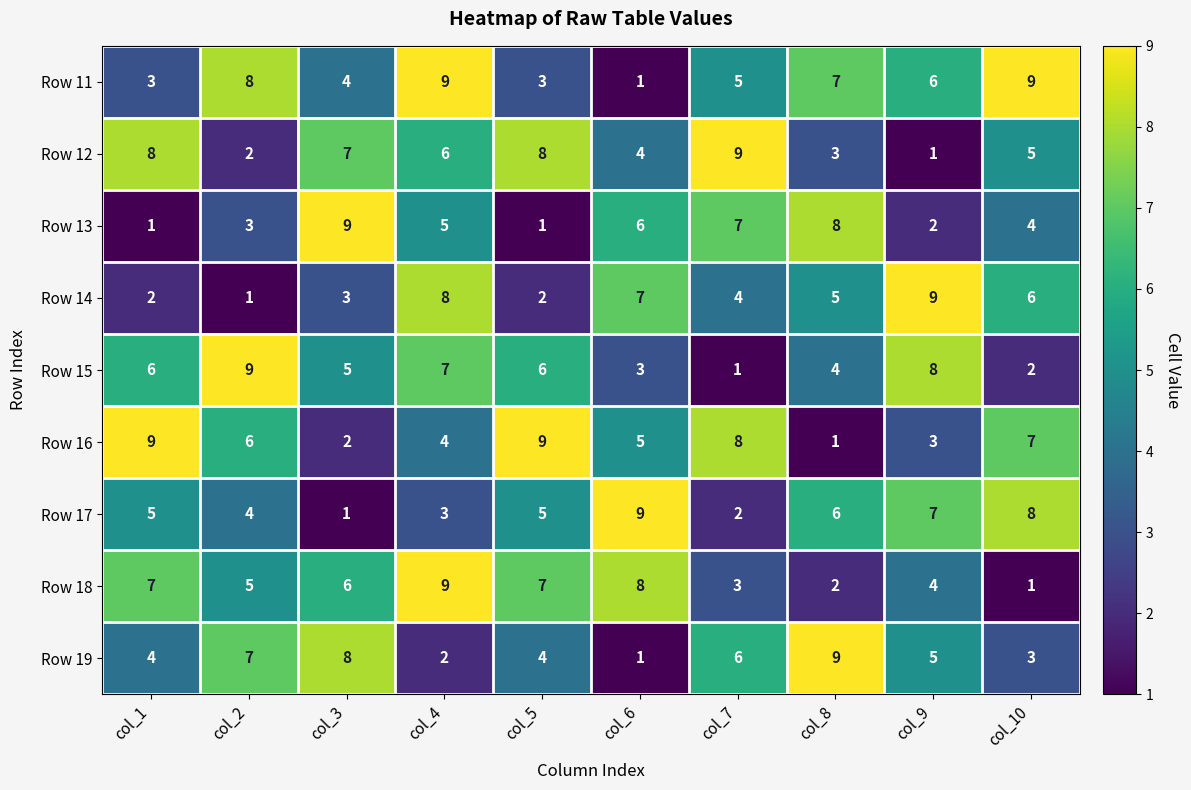

Which series changed the most between col_7 and col_10?

Row 17